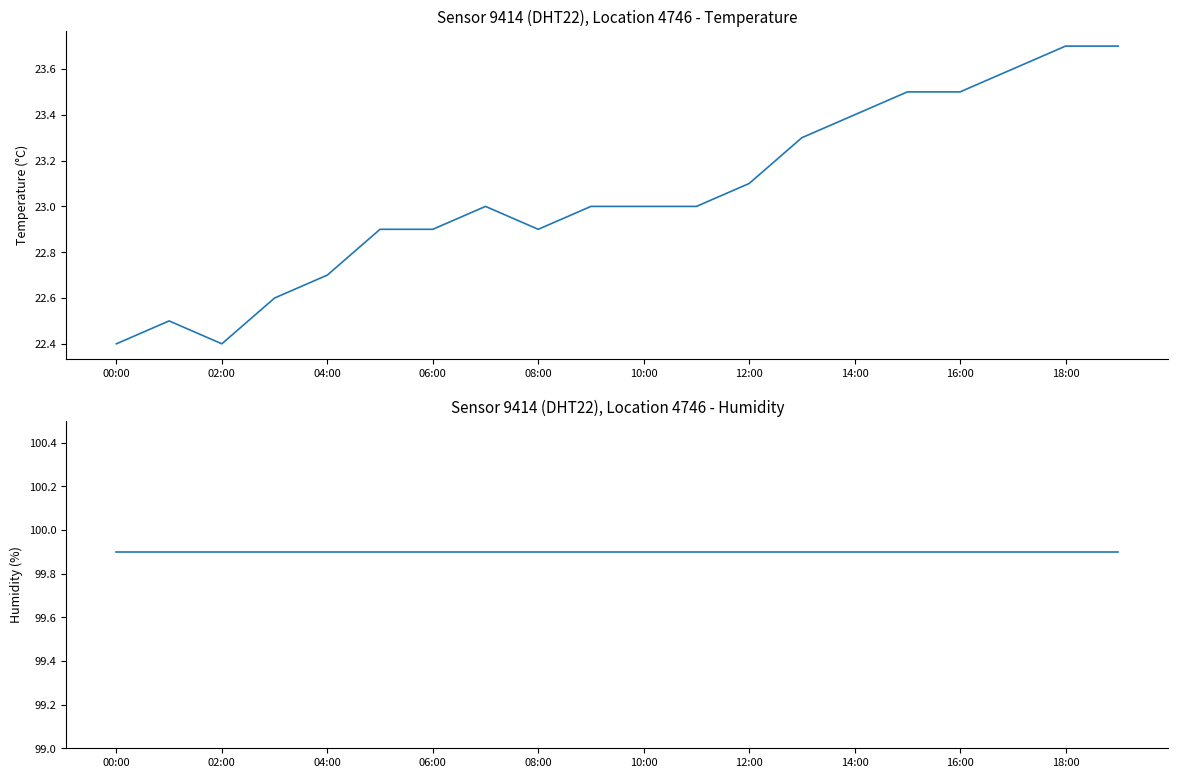

At how many categories does at least one series exceed 26?

20